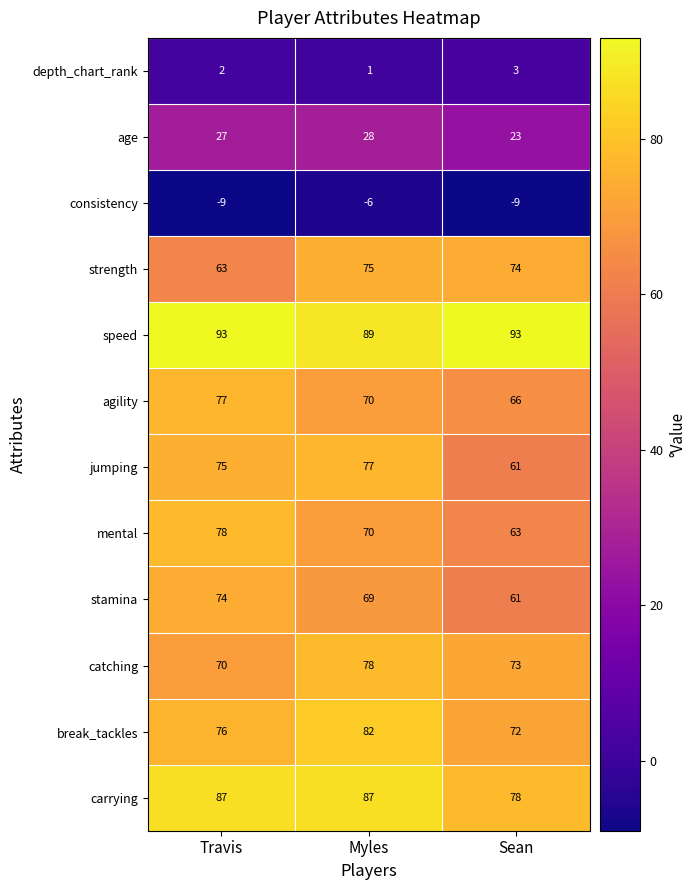

What is the maximum value shown in the chart?

93